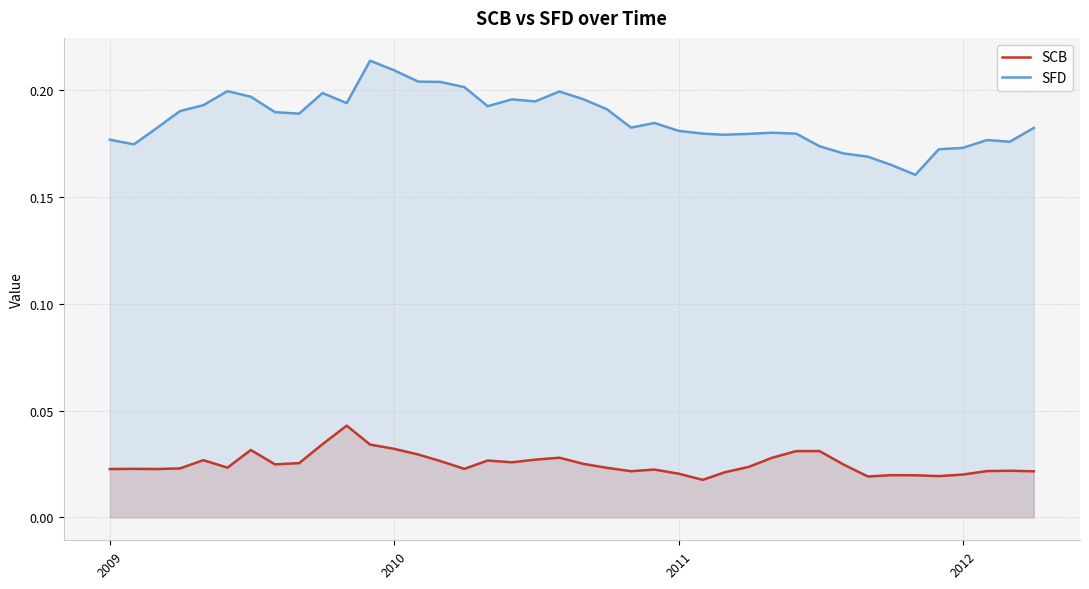

List the series in order of their peak value, lowest first.

SCB, SFD